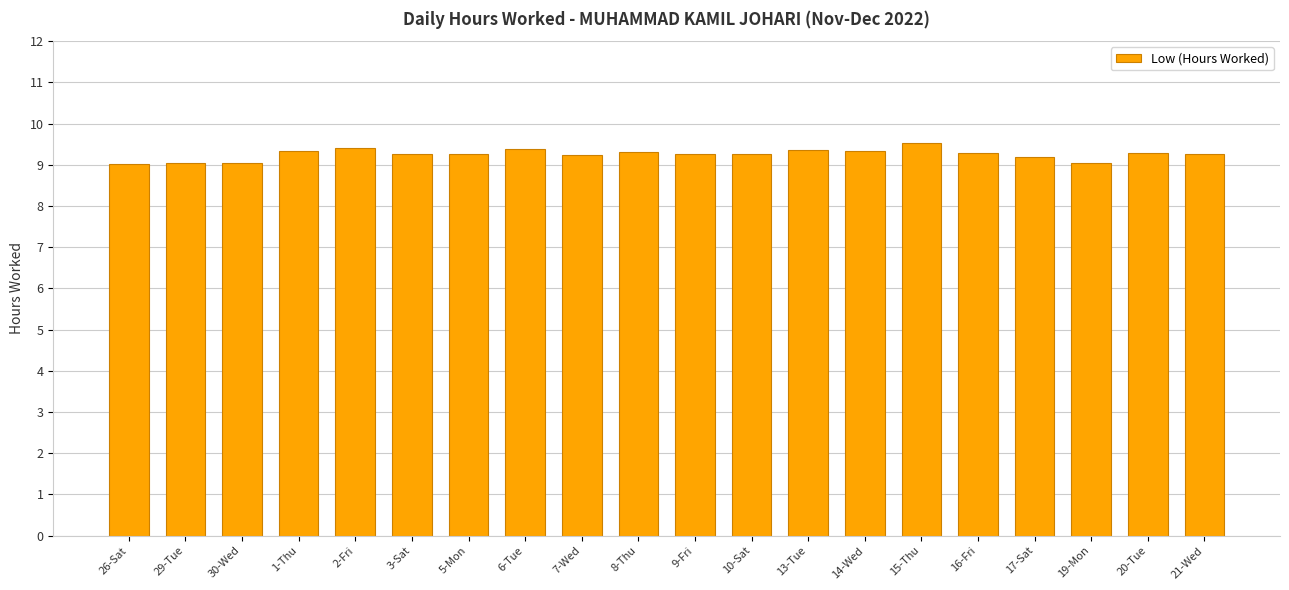

What is the smallest value displayed?

9.0